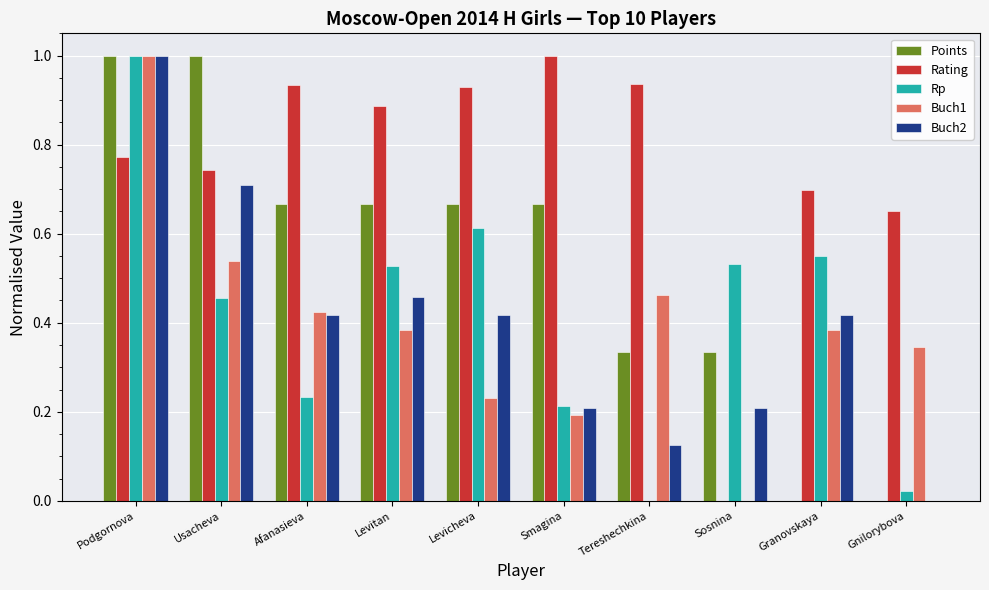

What is the maximum value shown in the chart?

1.0